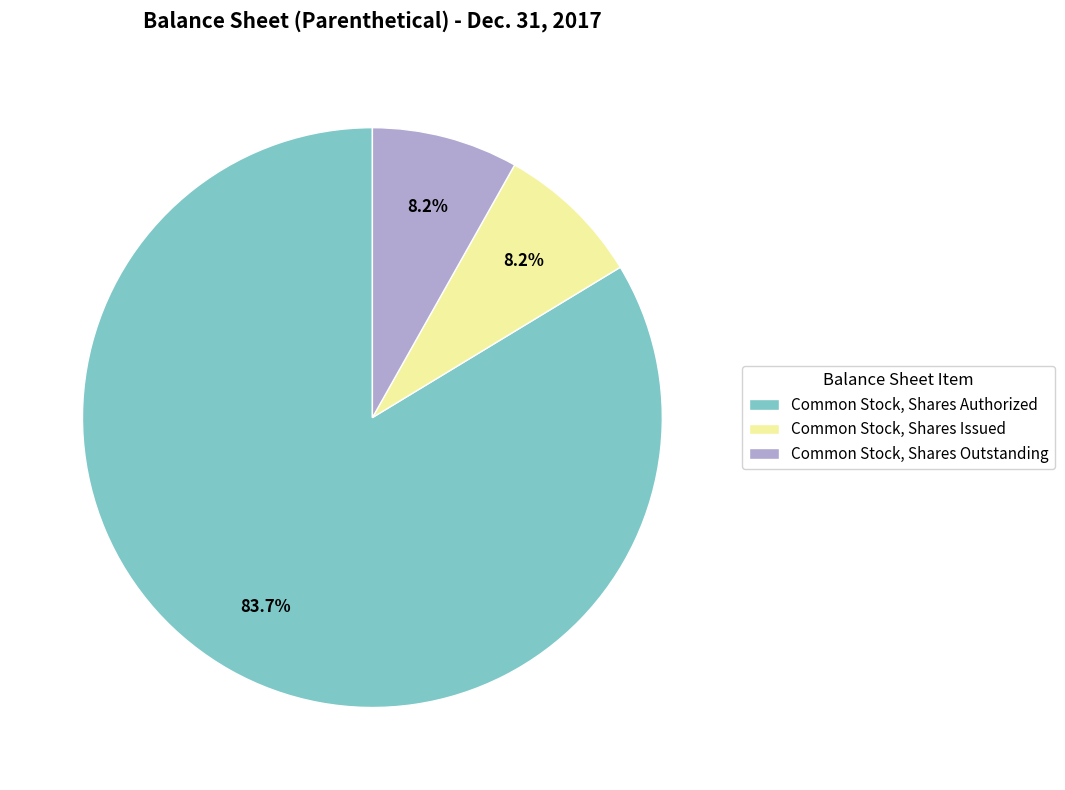

How many segments does this pie chart have?

3